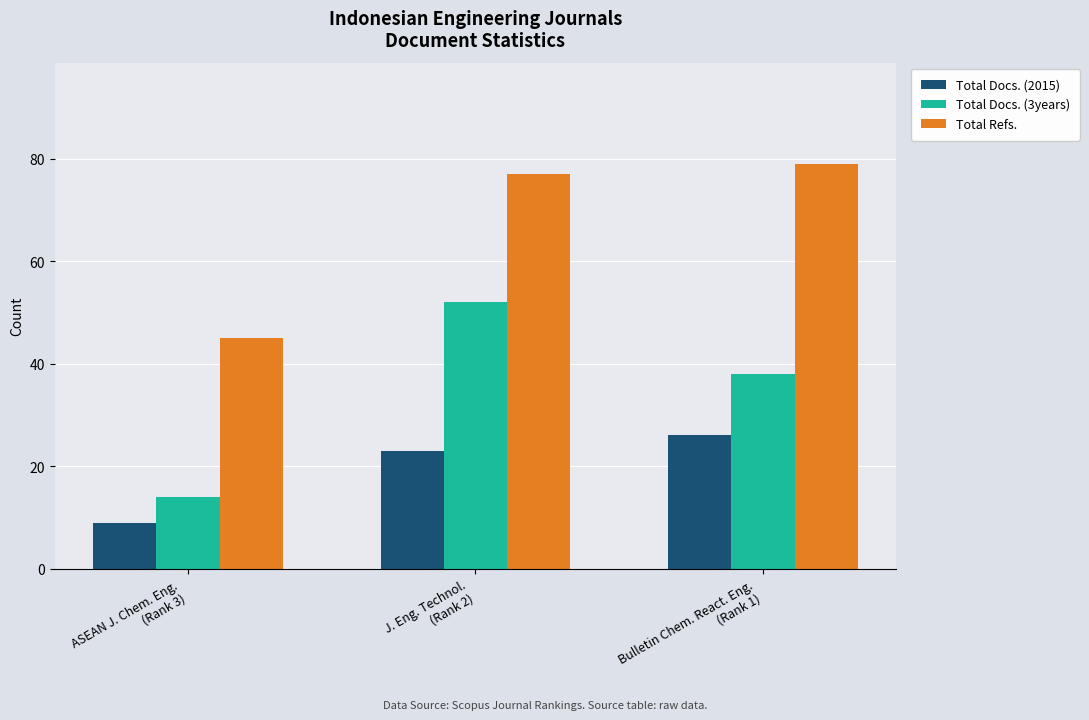

The Total Docs. (3years) series shows 14 at ASEAN J. Chem. Eng.
(Rank 3). True or false?

True